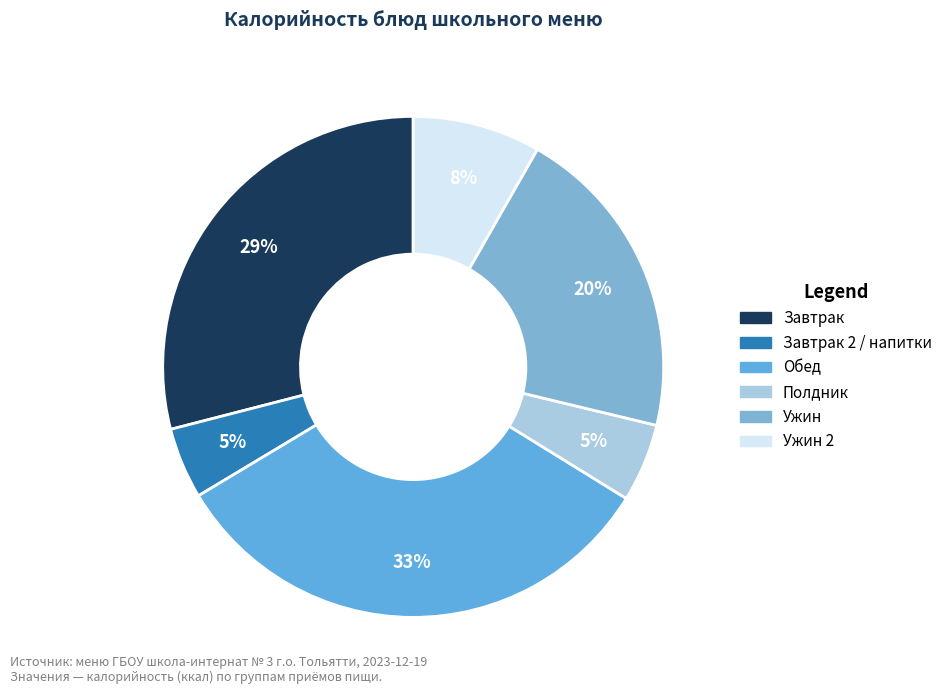

How many segments does this pie chart have?

6